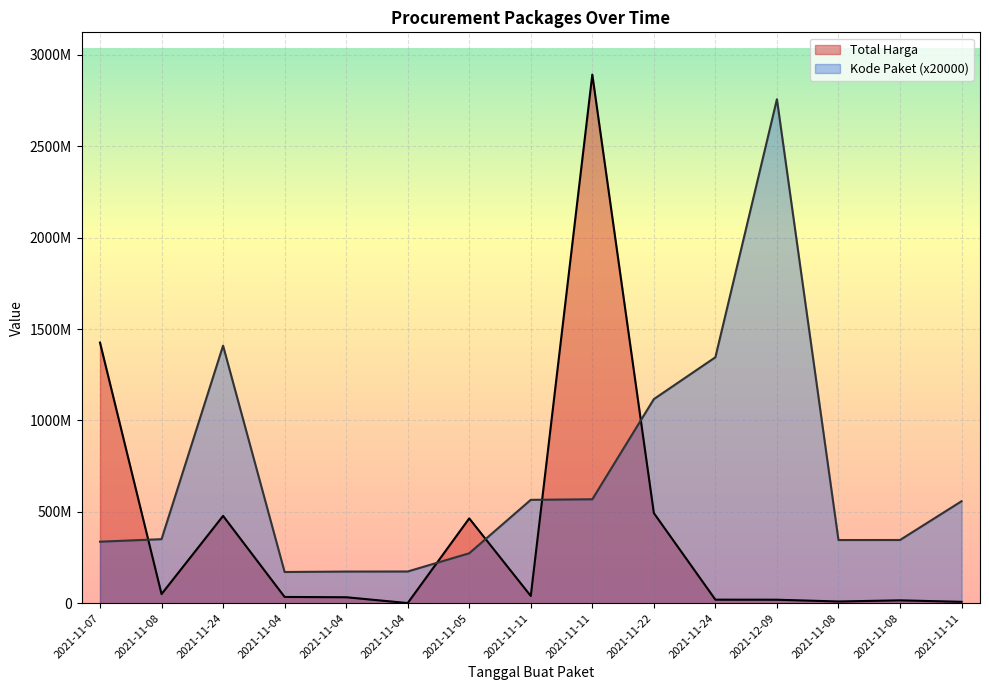

The value of Total Harga at 2021-11-05 is 464002100. True or false?

True